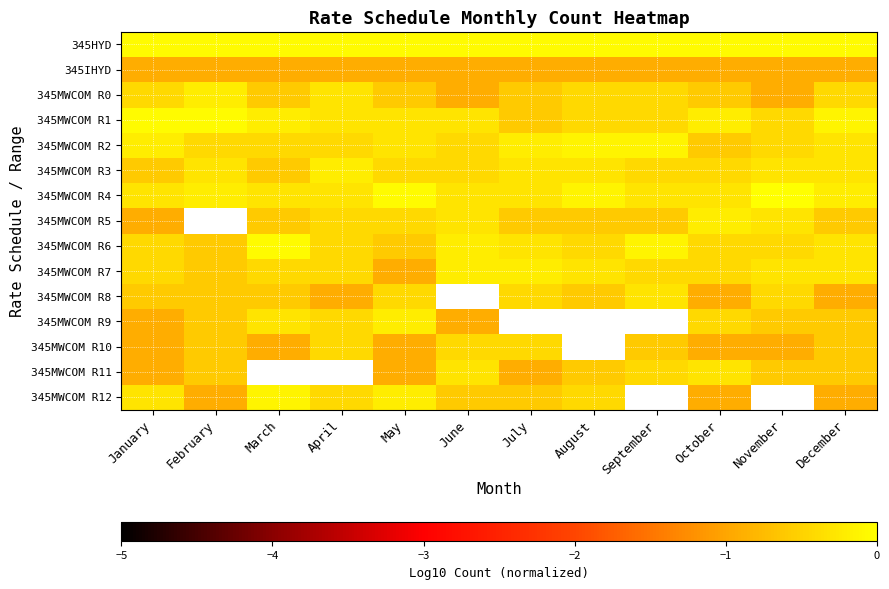

True or false: 345MWCOM R4 has a value of -0.1 at December.

False